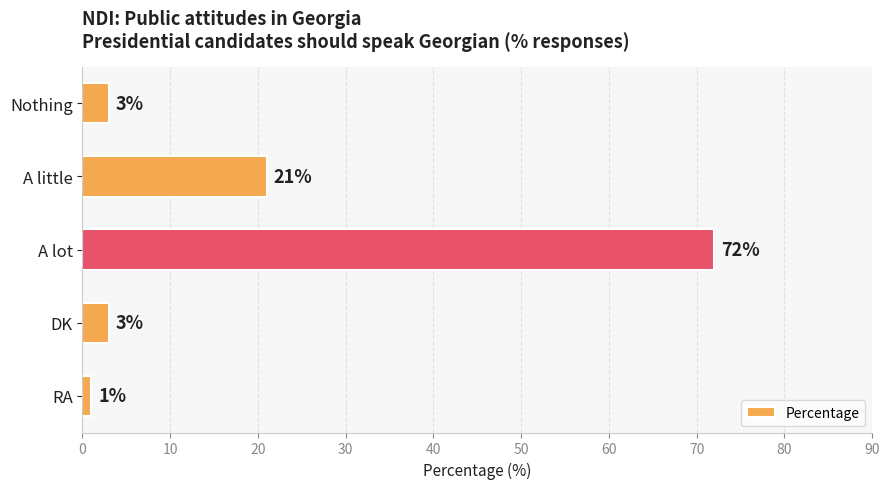

What is the sum of the values at Nothing and DK?

6